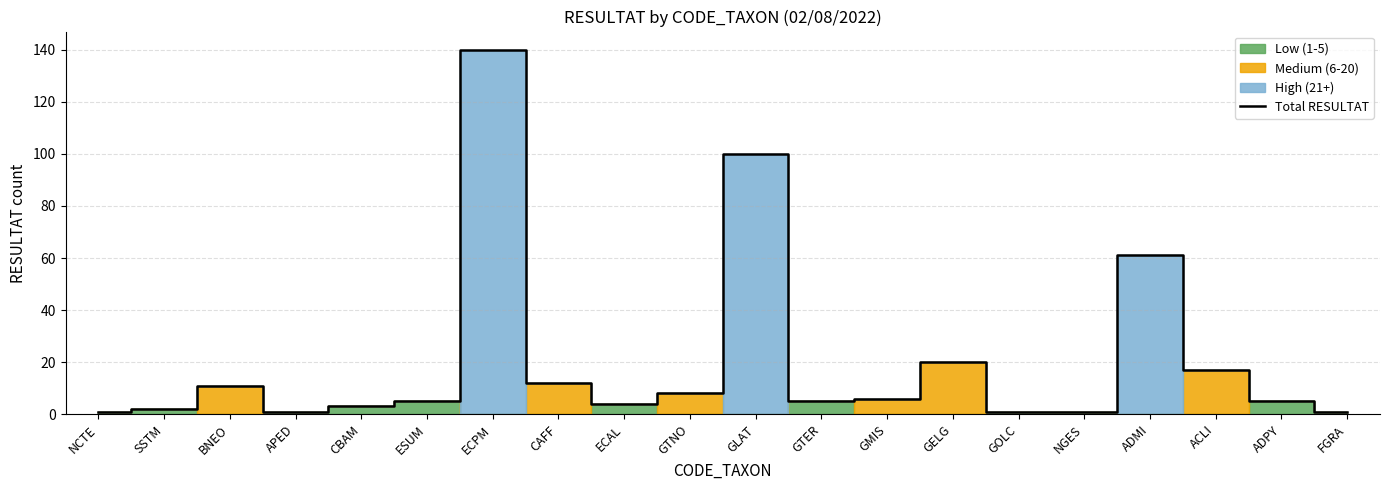

What is the difference between the maximum and minimum values?

139